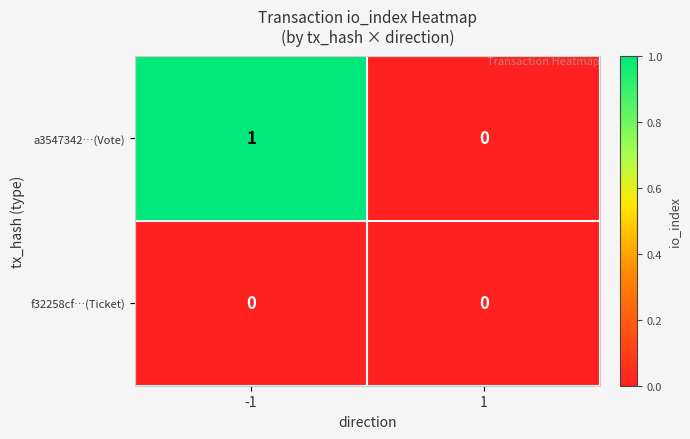

How many distinct data groups are displayed?

2